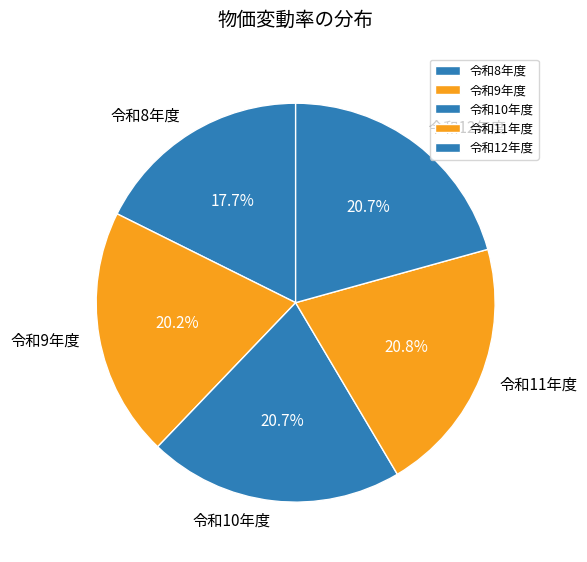

How many slices are in this pie chart?

5